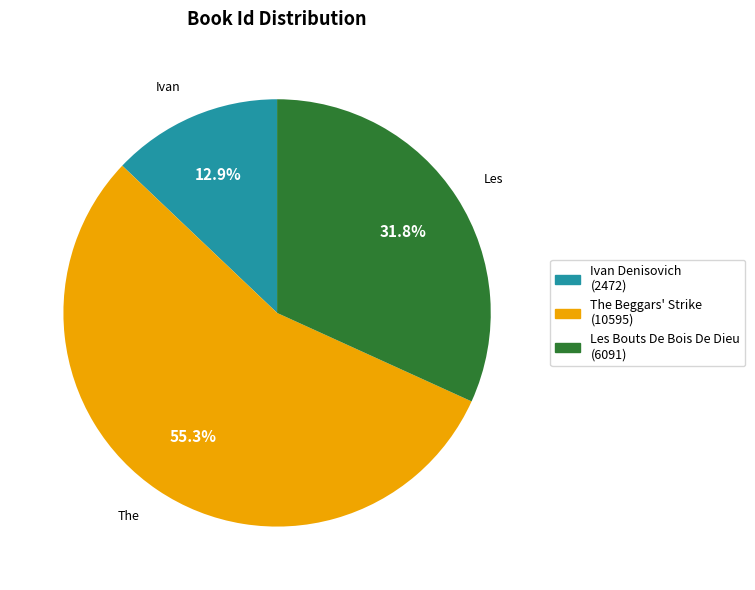

Count the number of slices in the pie.

3